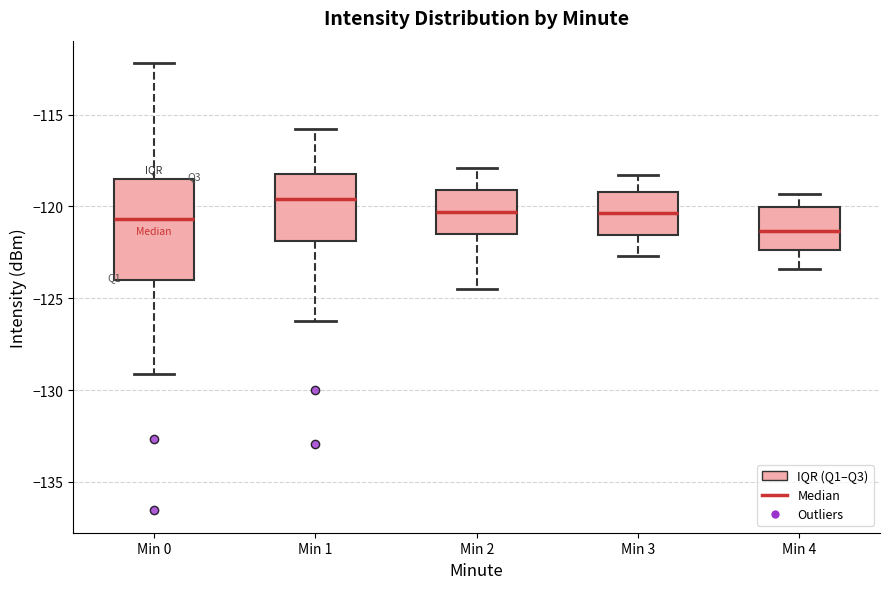

Which box's median line is the lowest?

Min 4